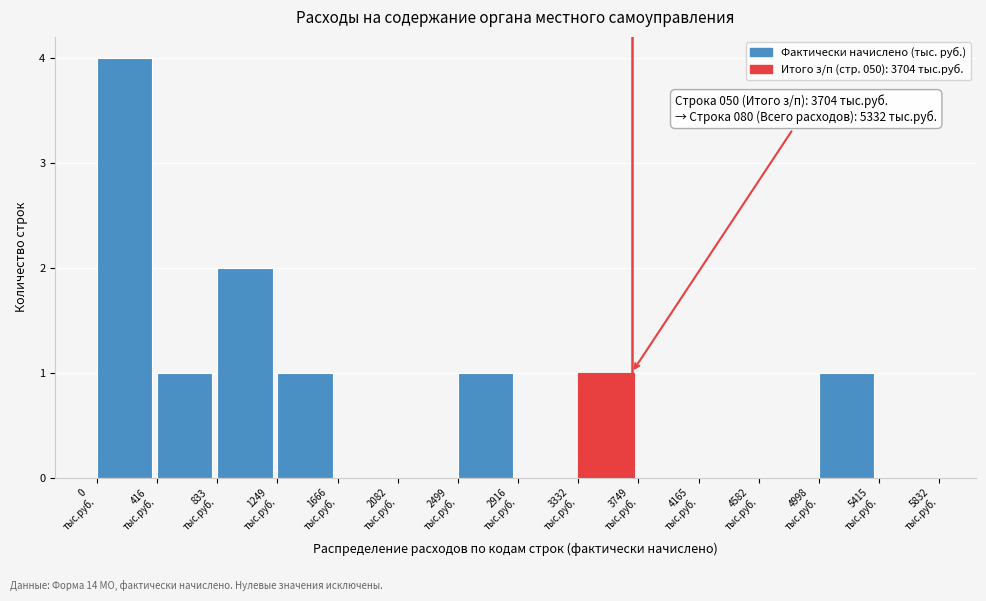

Which range on the x-axis has the tallest bar?

0 to 400